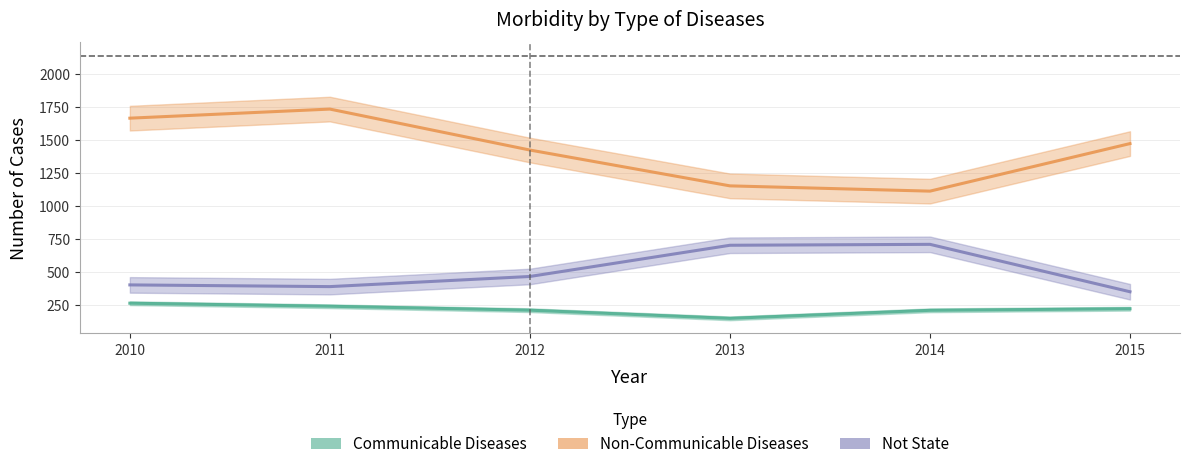

What is the difference between the second highest and minimum values in the Non-Communicable Diseases series?

554